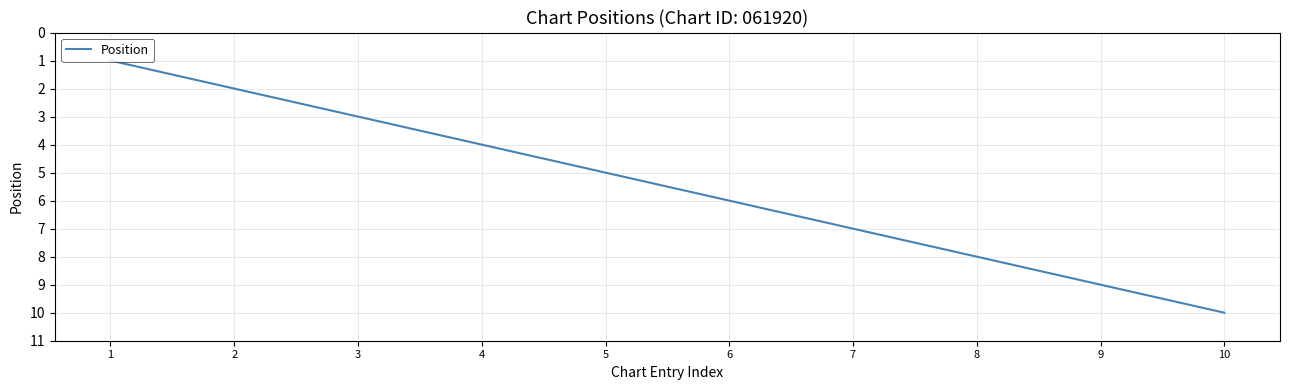

What is the minimum value shown in the chart?

1